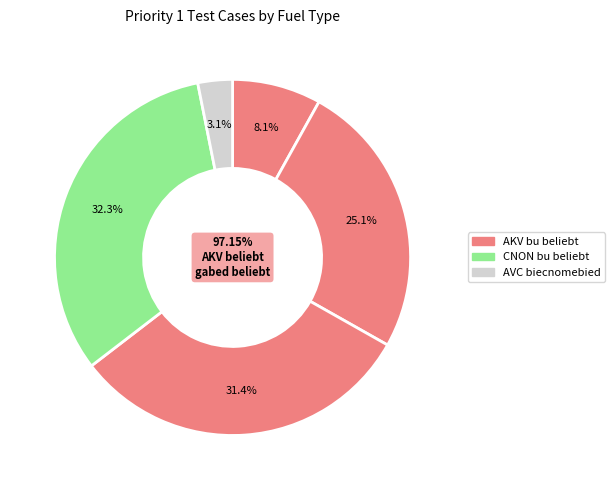

The Electricity slice represents 45% of the pie. True or false?

False